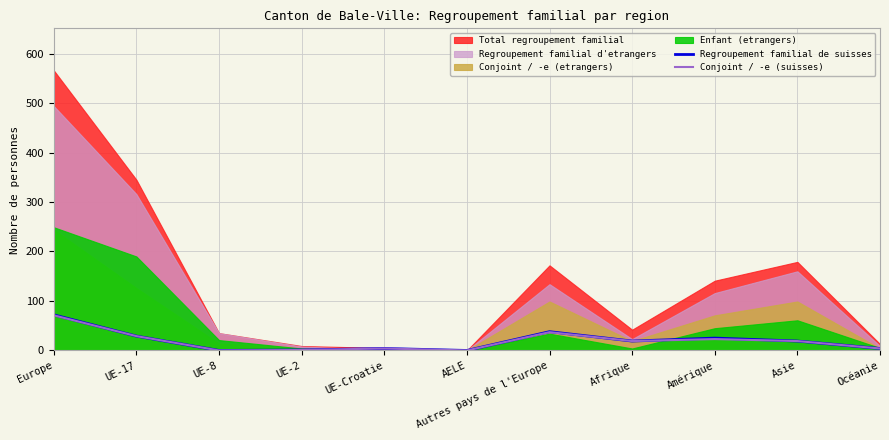

What position from the right is UE-2?

8